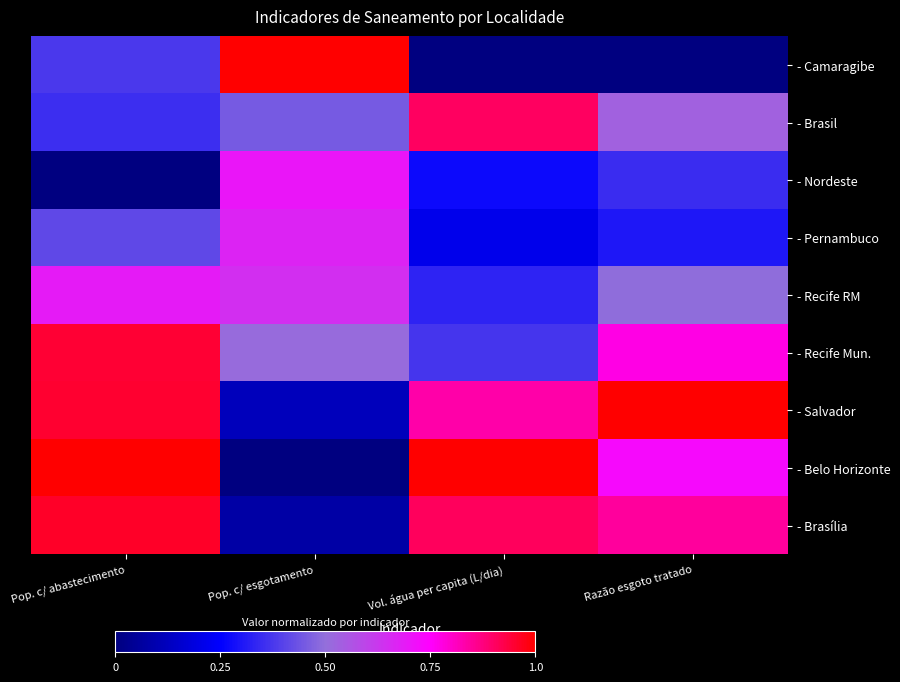

At how many categories does at least one series exceed 0?

4